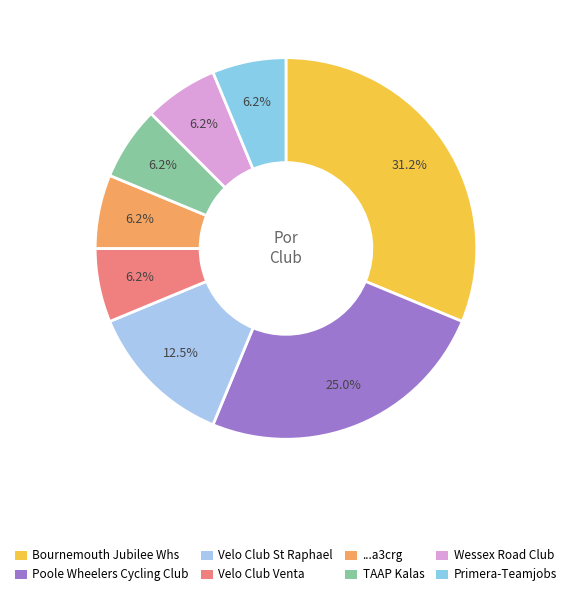

How many segments does this pie chart have?

8